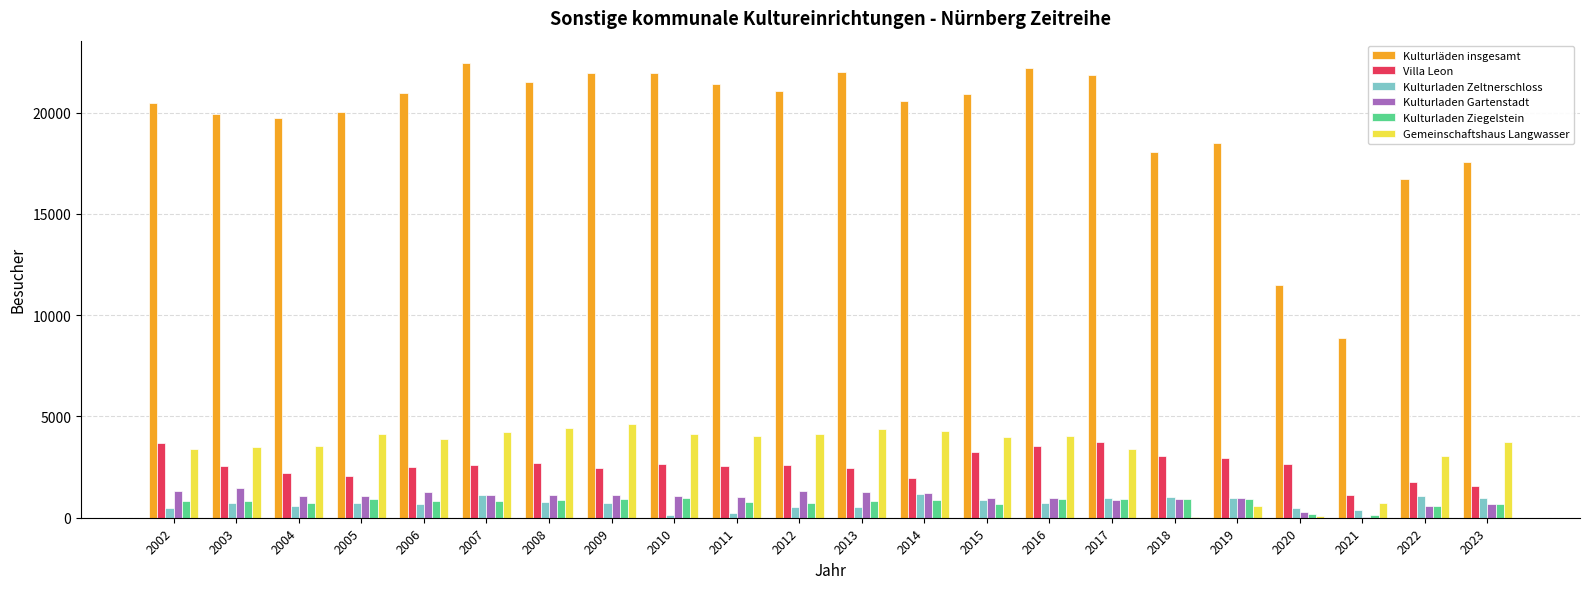

The Kulturladen Zeltnerschloss series shows 794 at 2008. True or false?

True